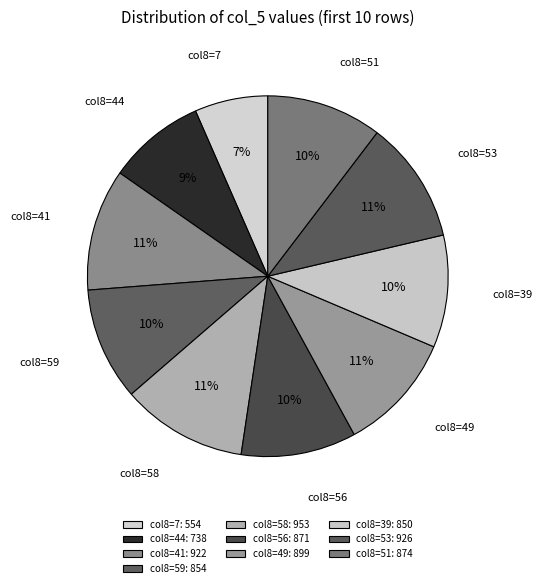

Is there a majority slice in this chart?

No